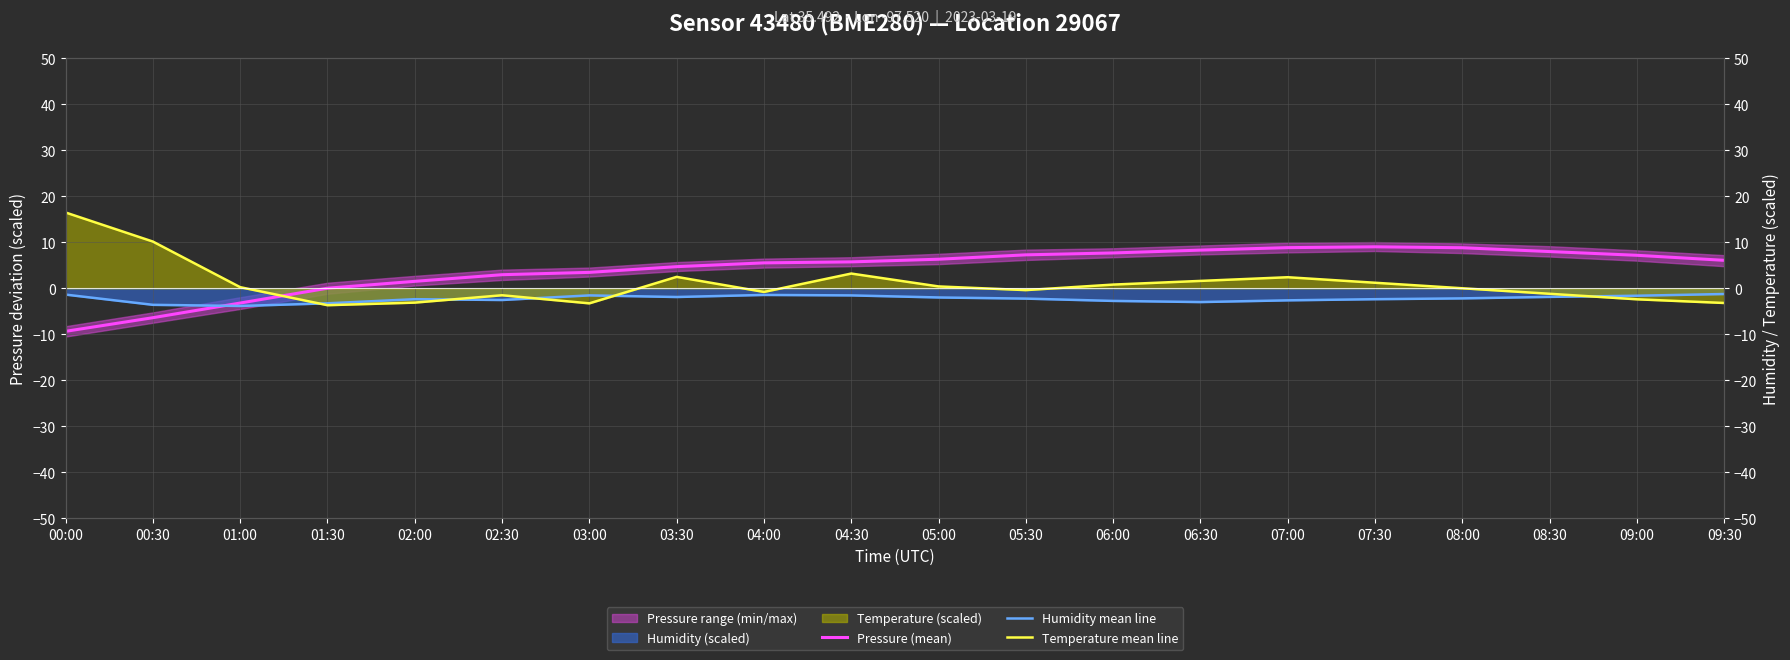

Which category has the highest value across all series?

00:00